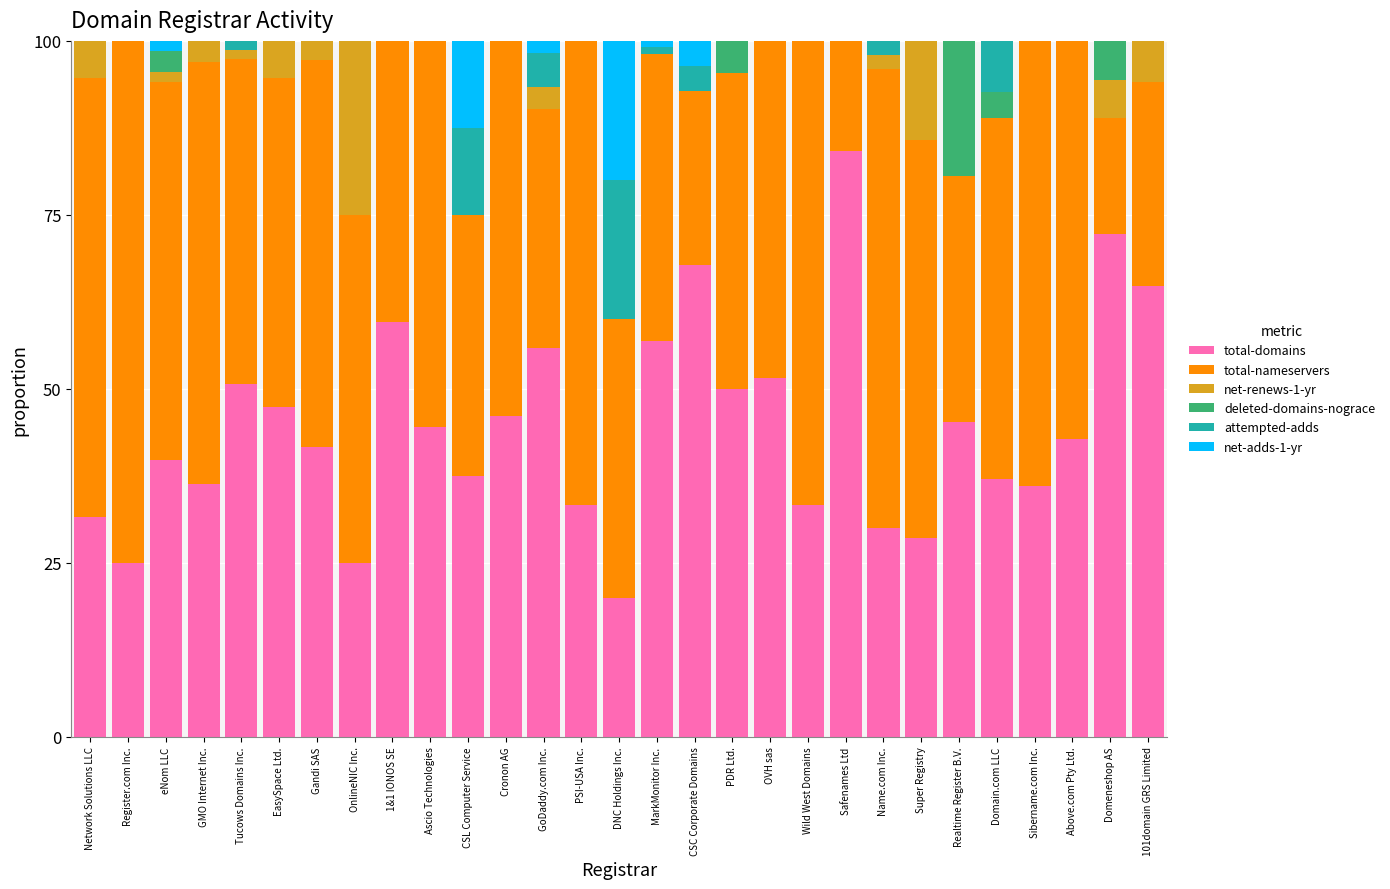

True or false: total-domains has a value of 28.7 at OVH sas.

False